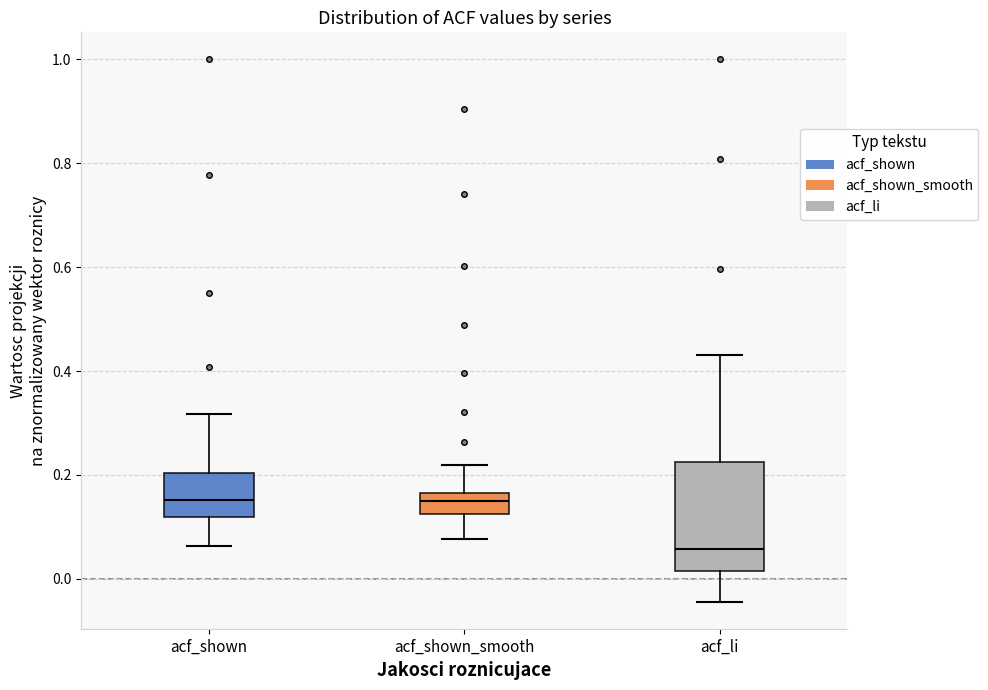

Reading left to right, transcribe this box plot: for each box, give where its median line is, the range the box spans, and where its two whiskers end, as read against the y-axis. The values are not printed on the chart, so give them approximately, as read against the axis.

acf_shown: median 0.16, box 0.12 to 0.20, whiskers 0.06 to 0.32
acf_shown_smooth: median 0.14, box 0.12 to 0.16, whiskers 0.08 to 0.22
acf_li: median 0.06, box 0.02 to 0.22, whiskers -0.04 to 0.44